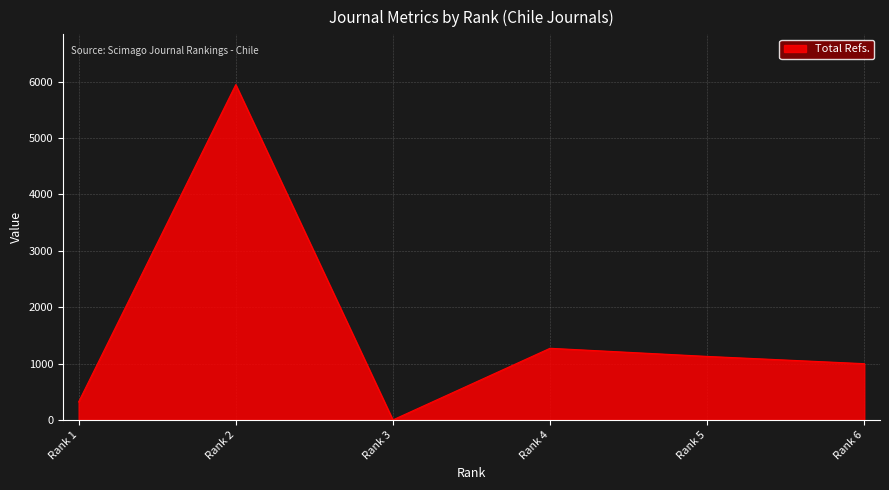

At which label is the value closest to 2972?

Rank 4